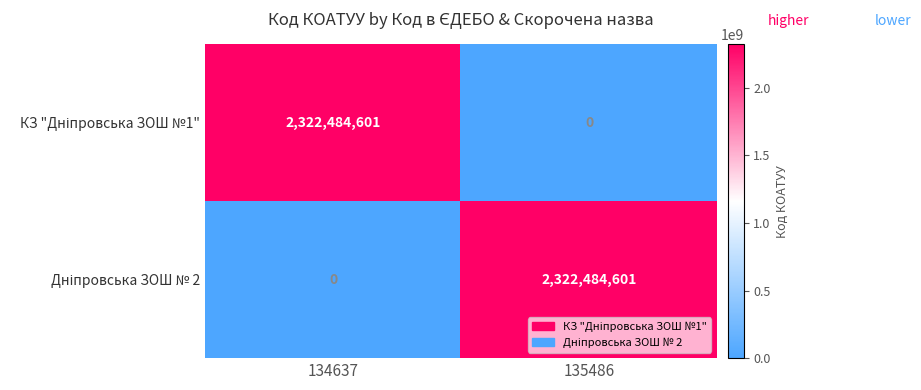

What is the difference between the highest and lowest values at 135486?

2322484601